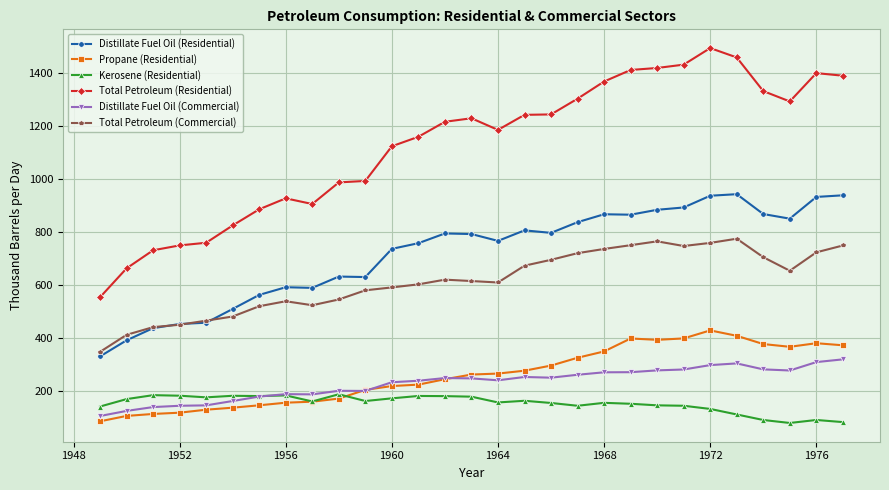

How many categories are shown in the chart?

29